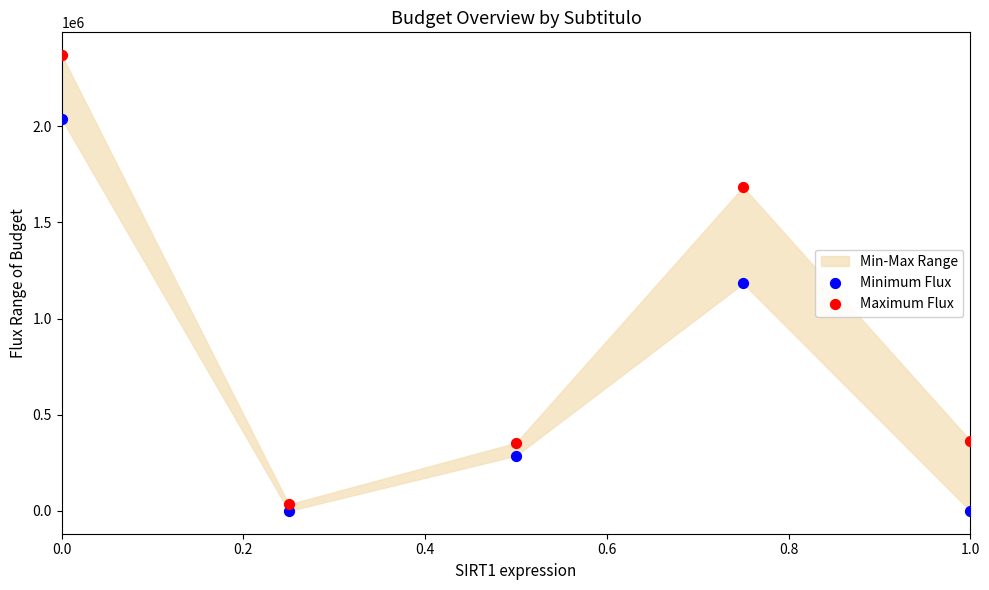

Across all data points, what is the range of Y values (max minus min)?

2369336